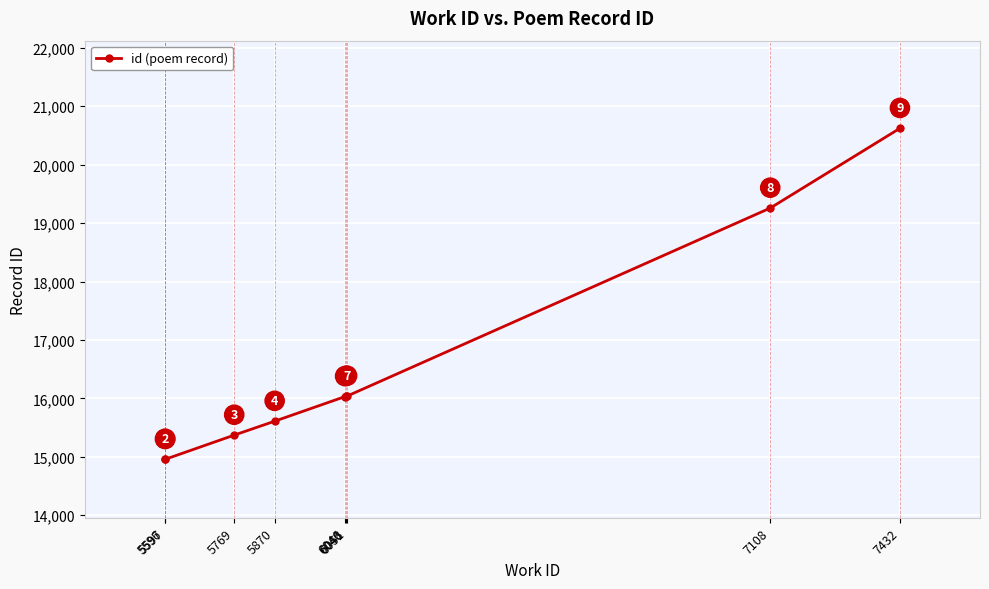

How many lines are shown in the chart?

1